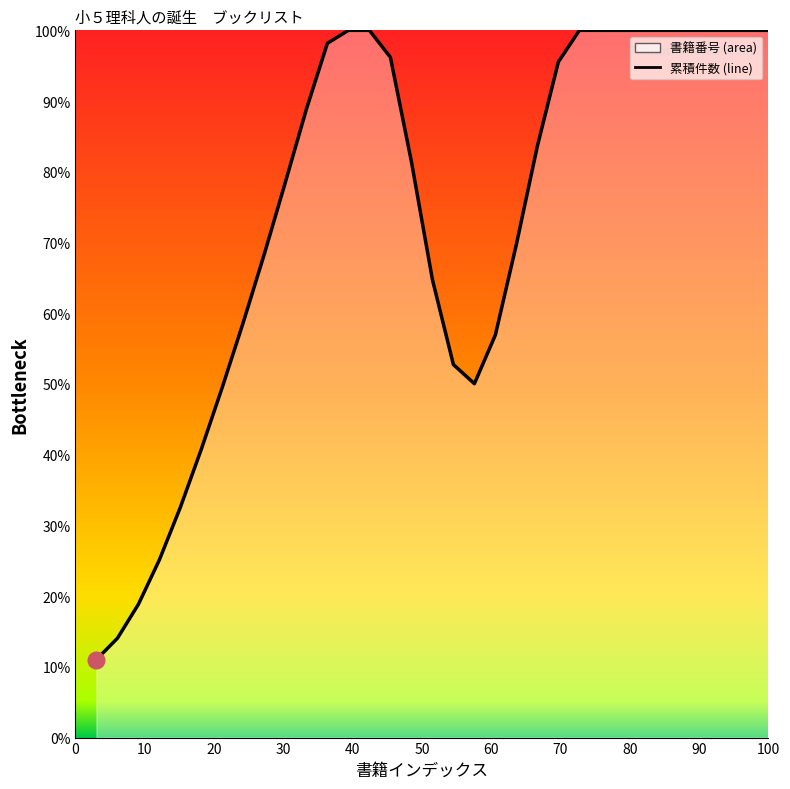

Count the number of data series in this chart.

1